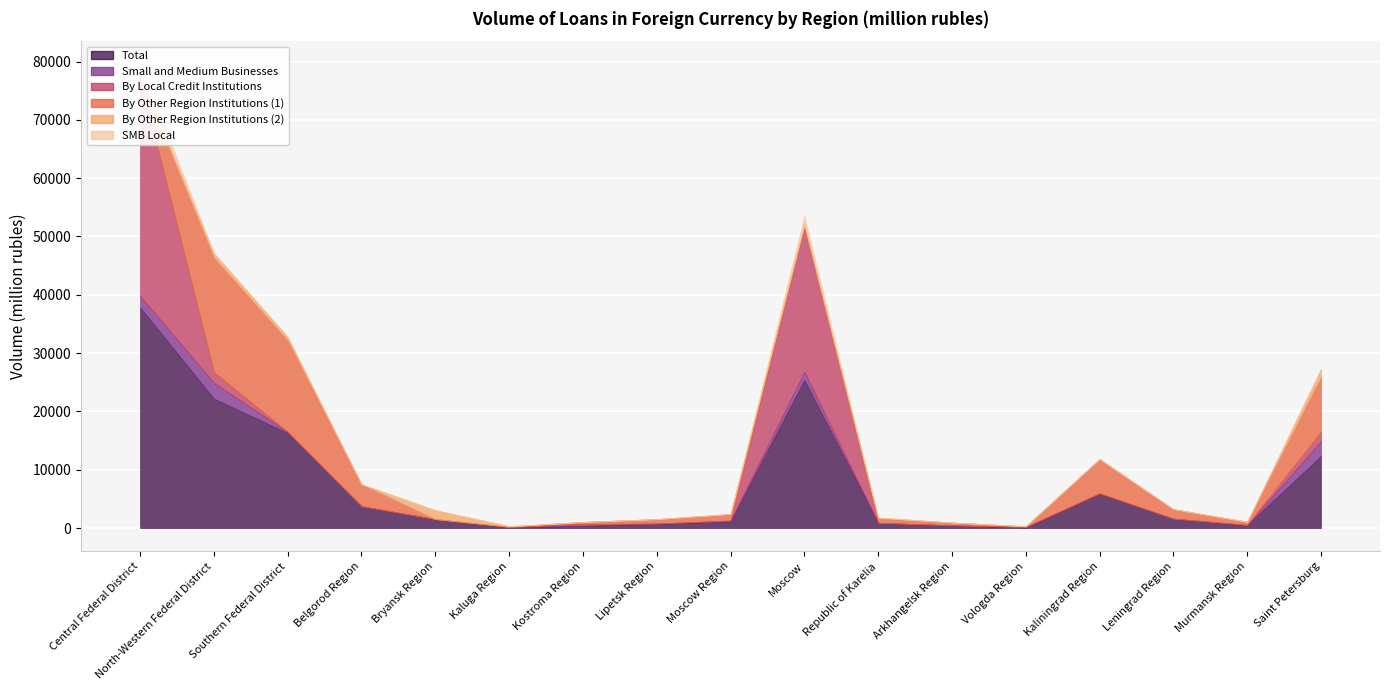

How many lines are shown in the chart?

6